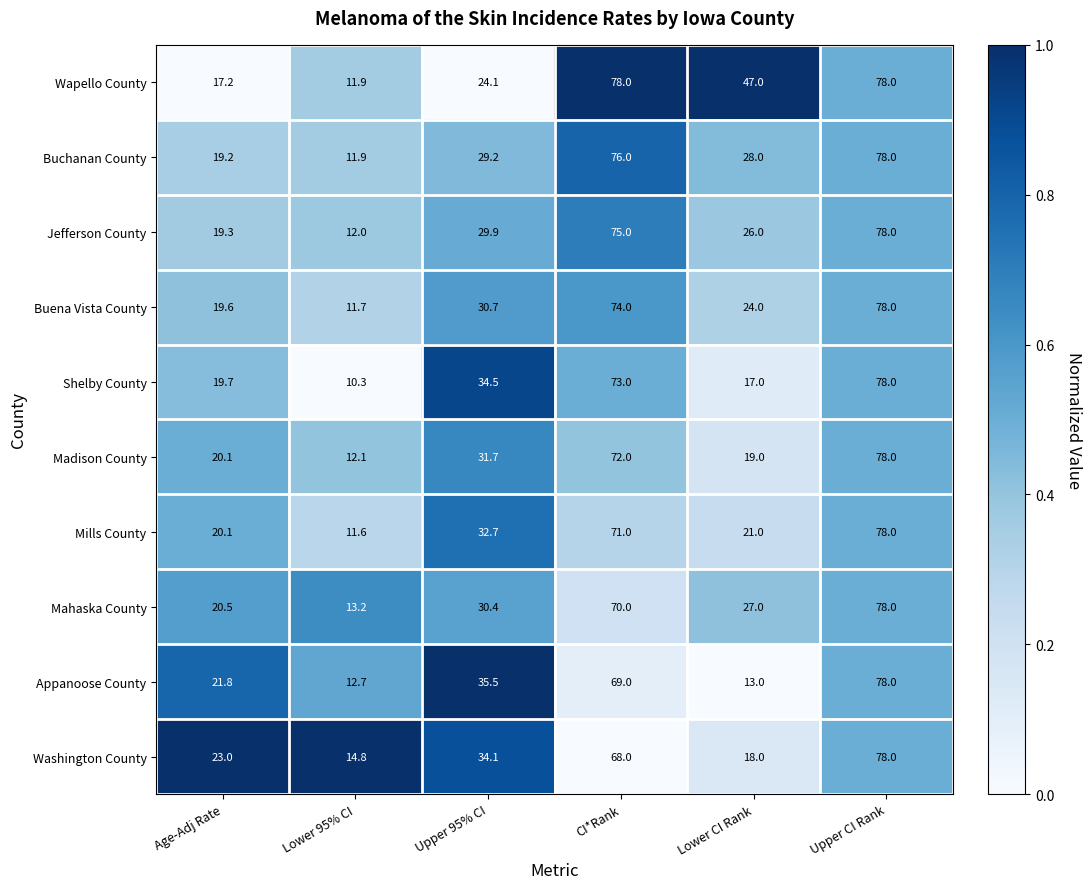

Which series has the largest range (max minus min)?

Shelby County